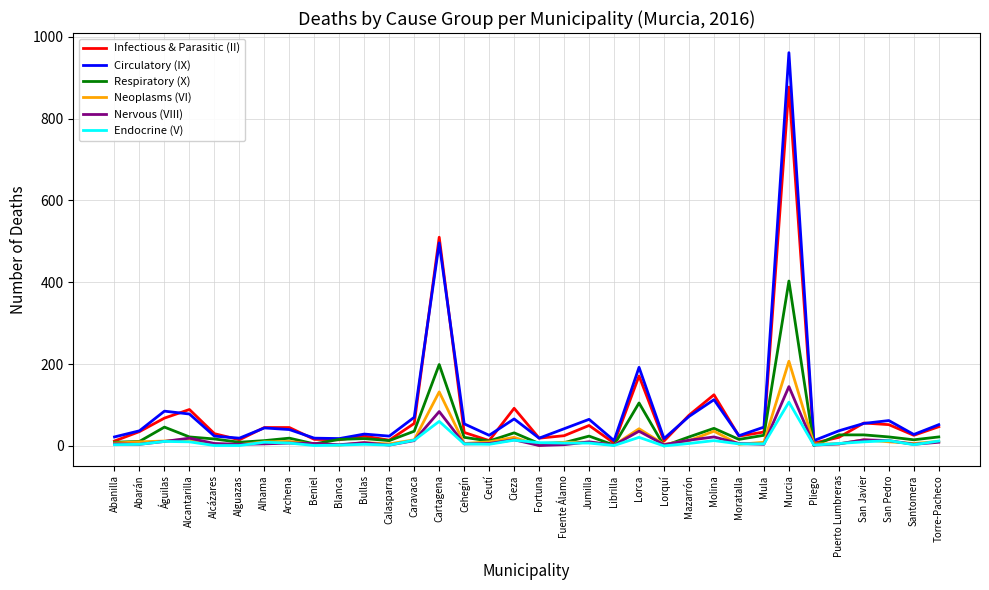

At which category is the sum across all series the highest?

Murcia